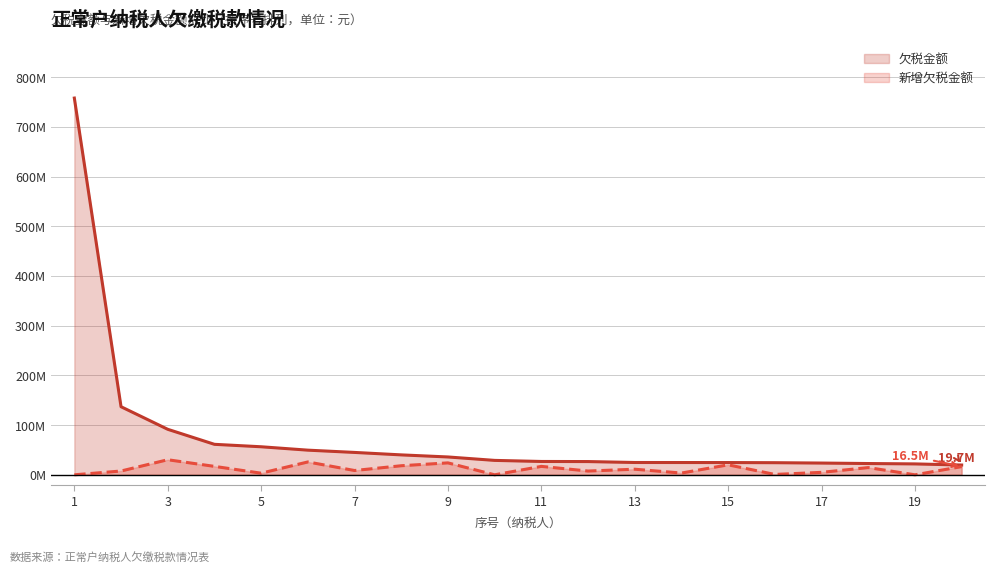

At 8, list the series in order from smallest to largest.

新增欠税金额, 欠税金额